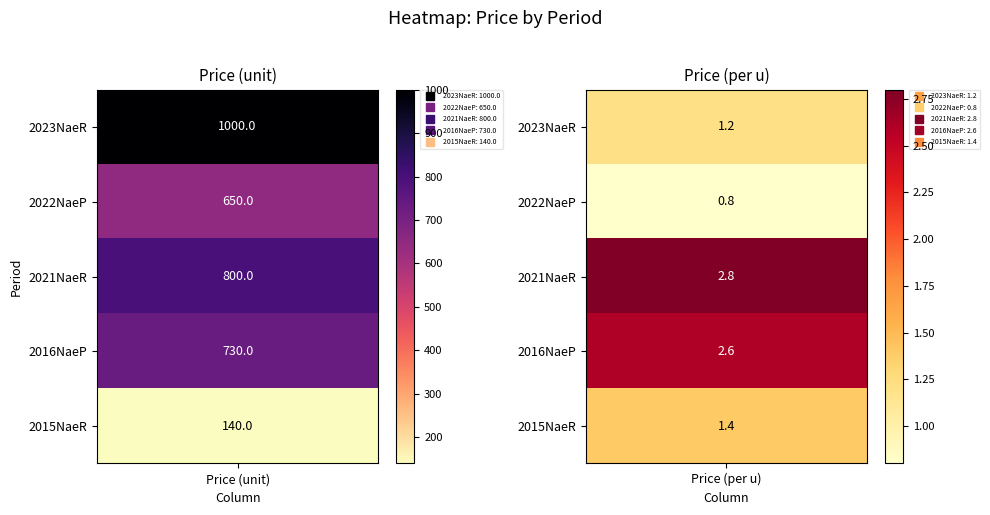

What is the difference between the highest and lowest values at 1?

2.0